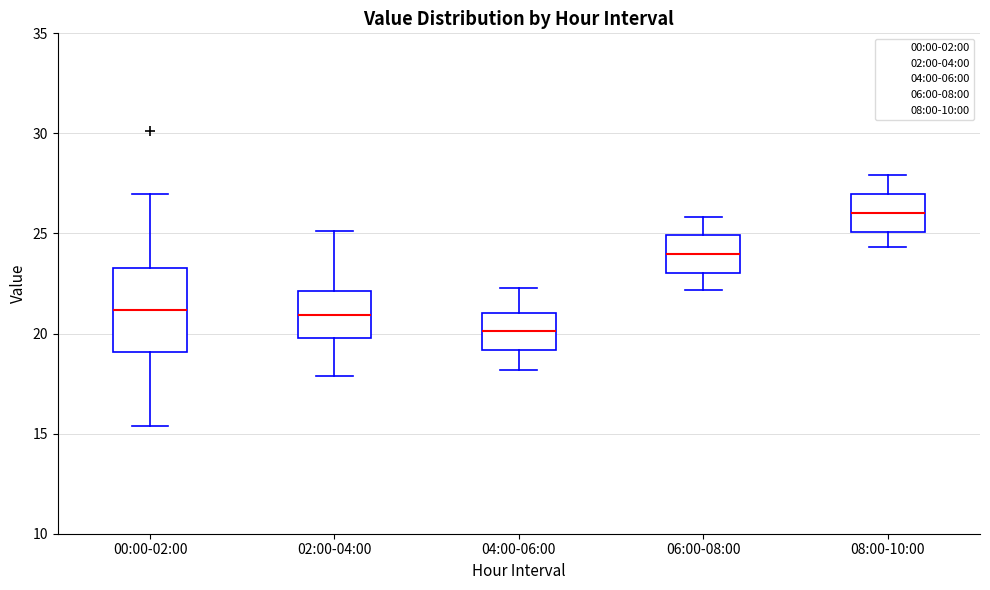

Reading left to right, transcribe this box plot: for each box, give where its median line is, the range the box spans, and where its two whiskers end, as read against the y-axis. The values are not printed on the chart, so give them approximately, as read against the axis.

00:00-02:00: median 21.0, box 19.0 to 23.5, whiskers 15.5 to 27.0
02:00-04:00: median 21.0, box 20.0 to 22.0, whiskers 18.0 to 25.0
04:00-06:00: median 20.0, box 19.0 to 21.0, whiskers 18.0 to 22.5
06:00-08:00: median 24.0, box 23.0 to 25.0, whiskers 22.0 to 26.0
08:00-10:00: median 26.0, box 25.0 to 27.0, whiskers 24.5 to 28.0